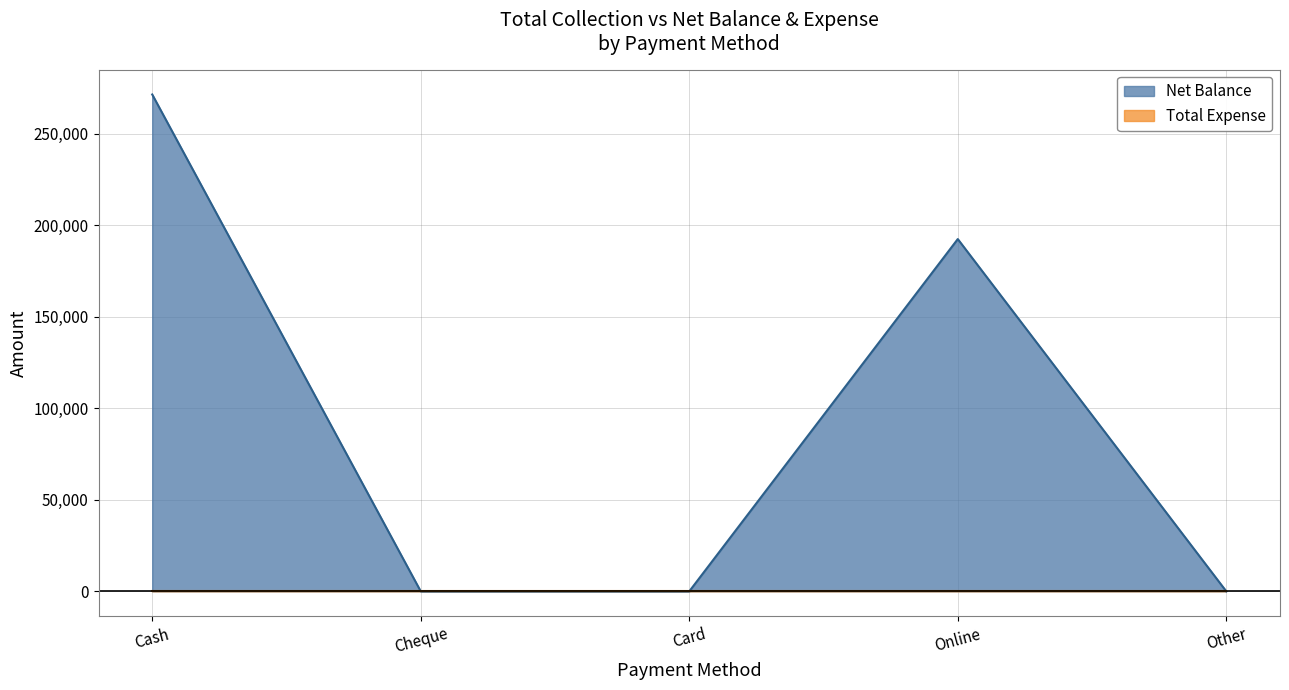

True or false: there are more than 1 points higher than both neighbors.

False